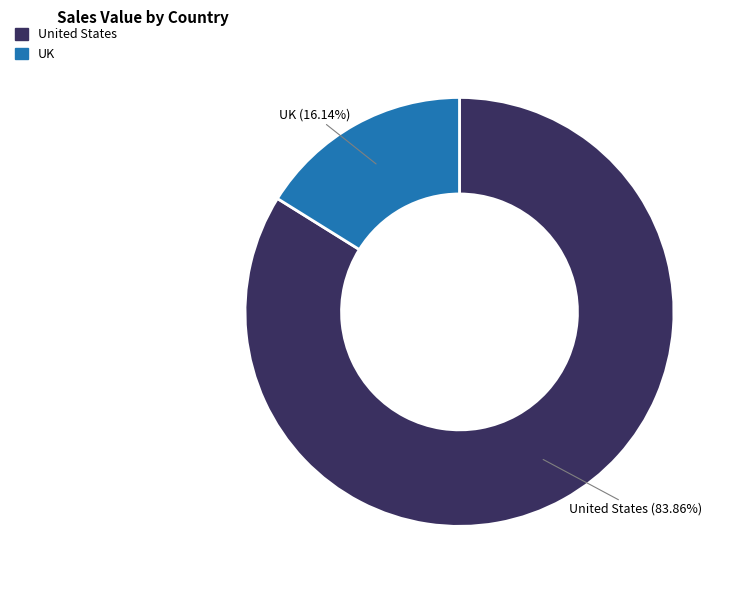

How many segments does this pie chart have?

2